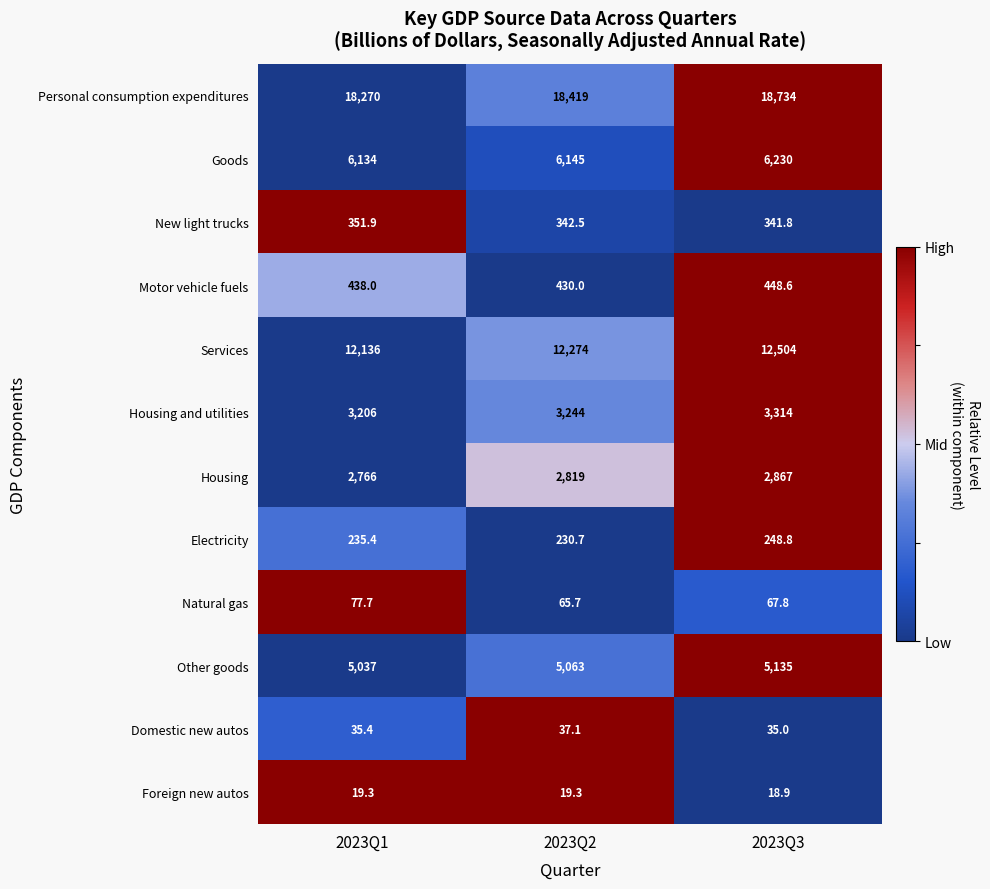

Is the value of Other goods at 2023Q1 greater than the value of Housing and utilities at 2023Q2?

Yes